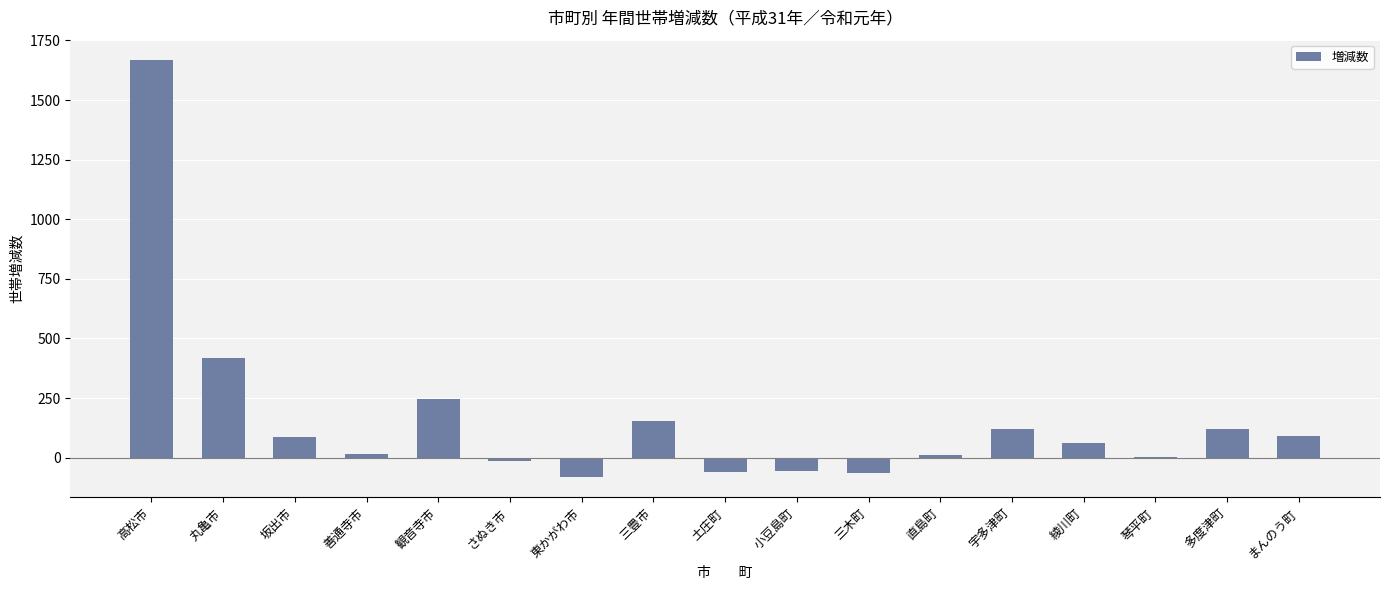

Count the number of categories in the chart.

17